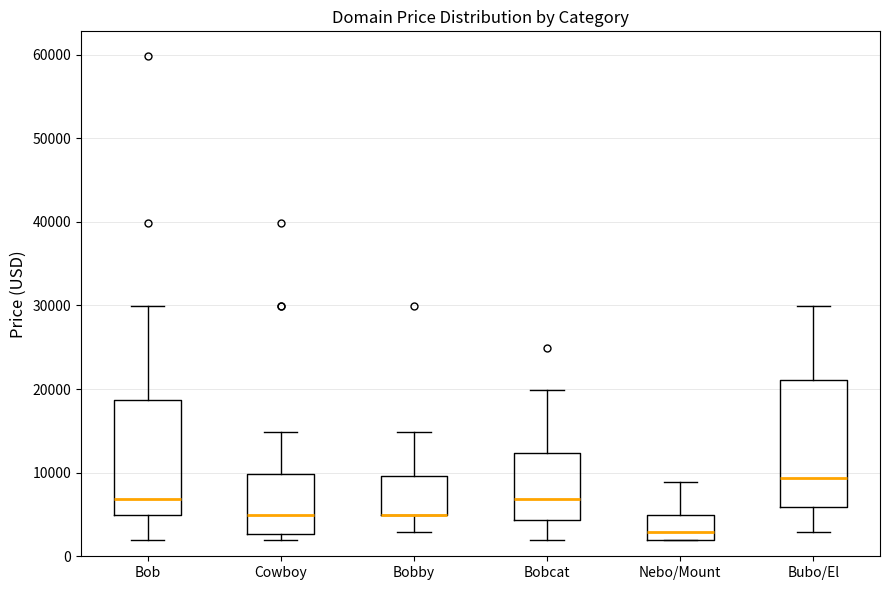

Where does the lower whisker of the box for Bobby end on the y-axis? The values are not printed on the chart, so give them approximately, as read against the axis.

3000